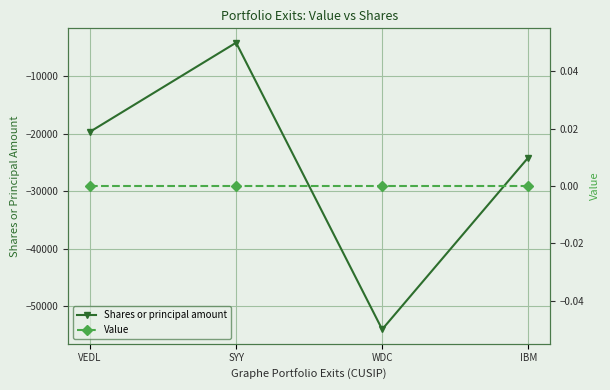

What is the value of the Shares or principal amount point at the 3rd from the left?

-54007